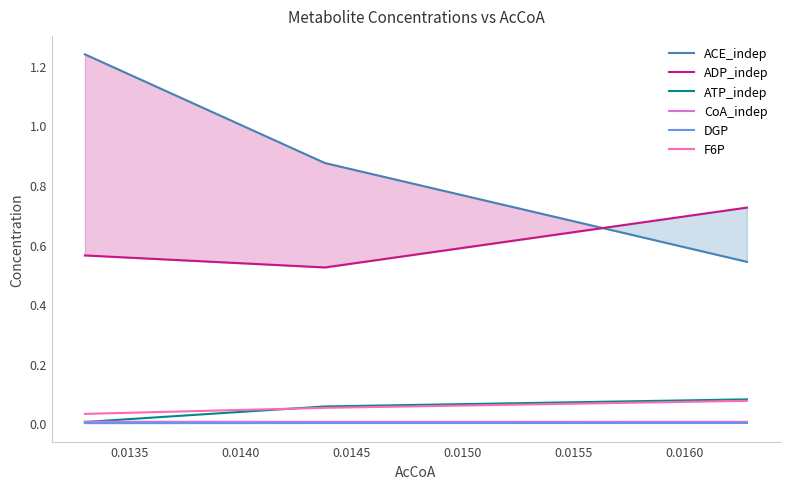

Reading left to right, what are all the values shown in this chart?

ACE_indep: 1.2	0.9	0.5
ADP_indep: 0.6	0.5	0.7
ATP_indep: 0.0	0.1	0.1
CoA_indep: 0.0	0.0	0.0
DGP: 0.0	0.0	0.0
F6P: 0.0	0.1	0.1